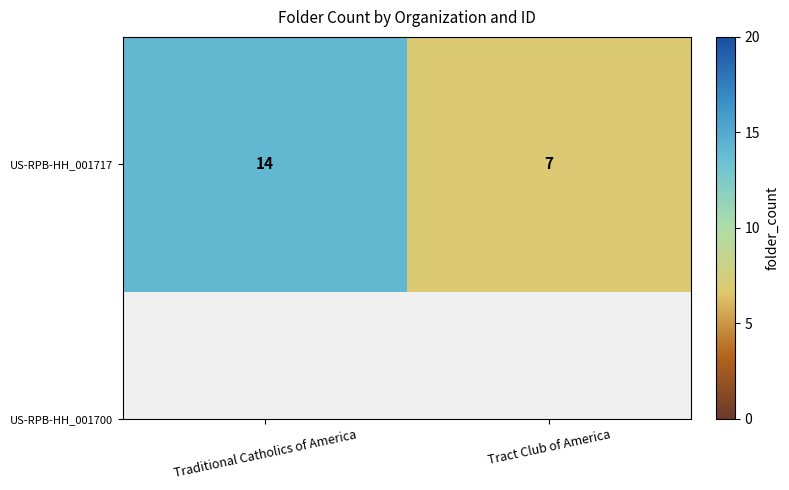

Read the value at Traditional Catholics of America.

14